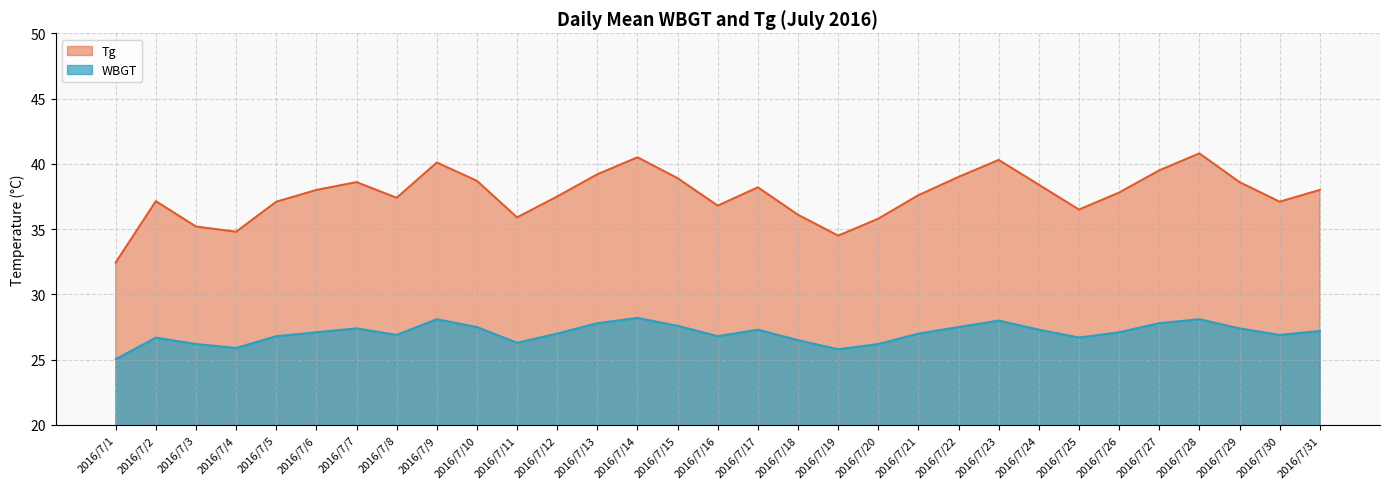

True or false: Tg and WBGT cross at least once.

False